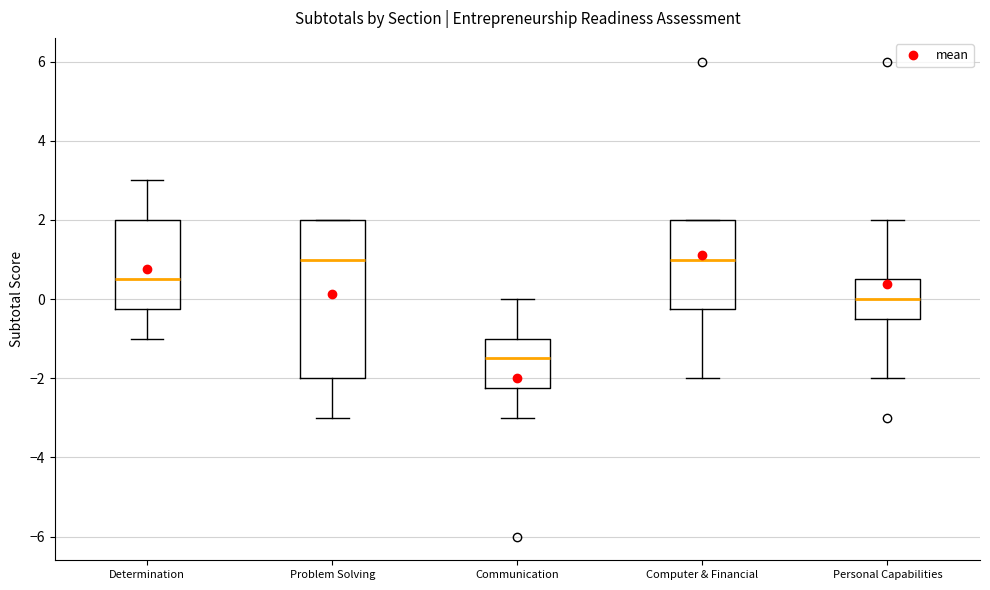

Comparing the boxes themselves (not the whiskers), which one is the tallest?

Problem Solving